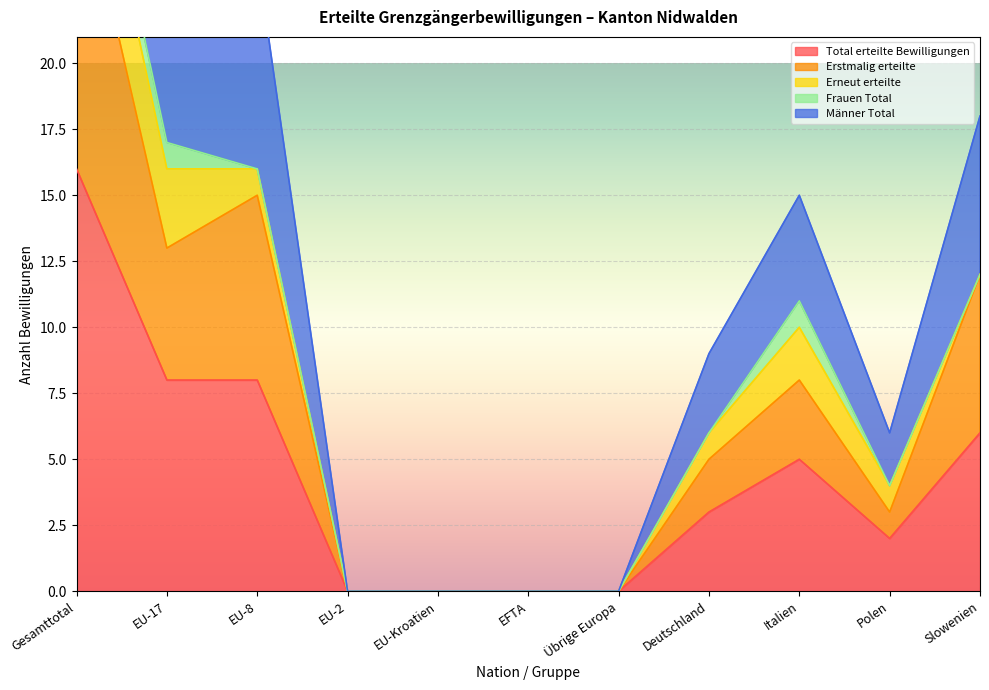

Which series changed the most between Übrige Europa and Slowenien?

Erstmalig erteilte